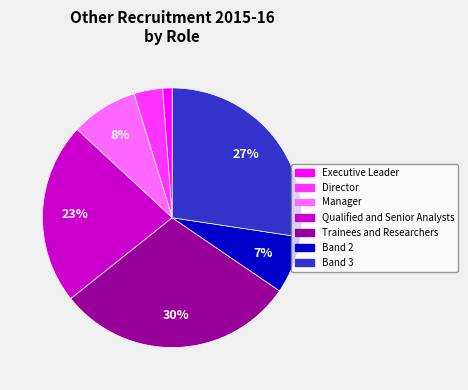

To the nearest percent, what is the difference between the Director and Qualified and Senior Analysts slice percentages?

19%